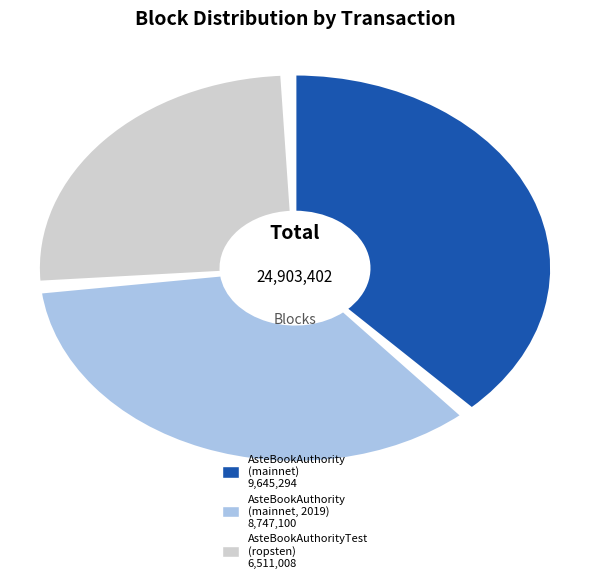

To the nearest percent, what is the combined percentage of ca2cb91c-e873-11e9-8dd1-d60cfe4a1df9 and 30a6b32c-62fa-11ea-8eab-a260c542de2b?

65%